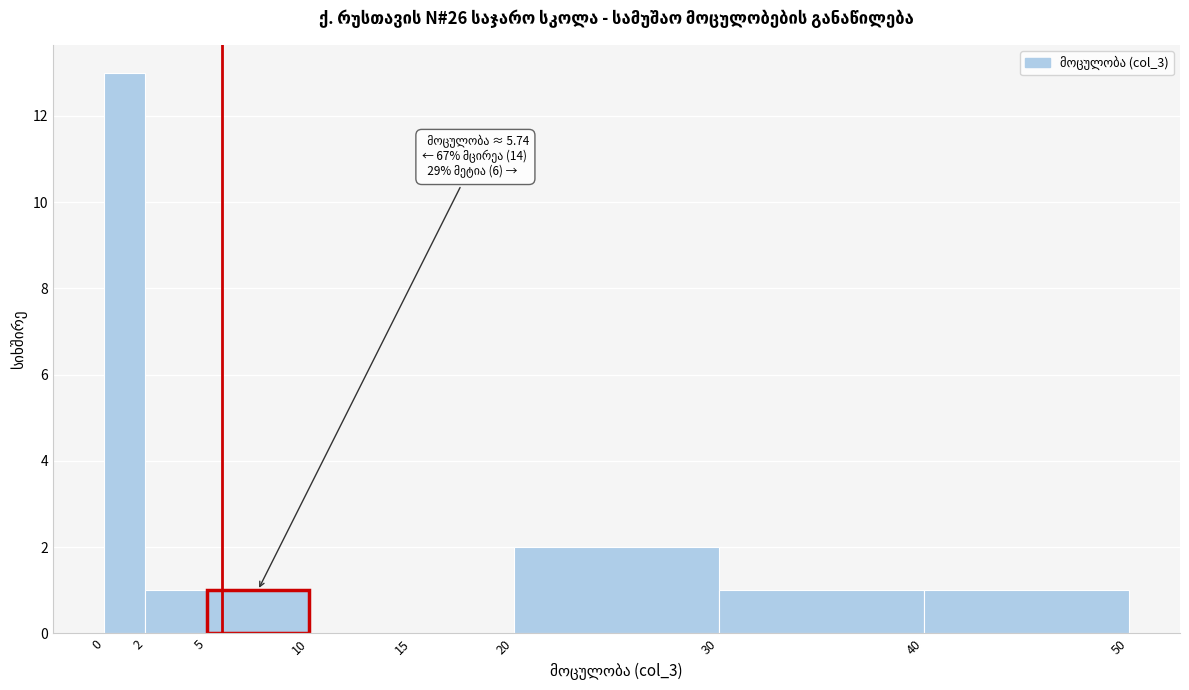

Which range on the x-axis has the tallest bar?

0 to 2